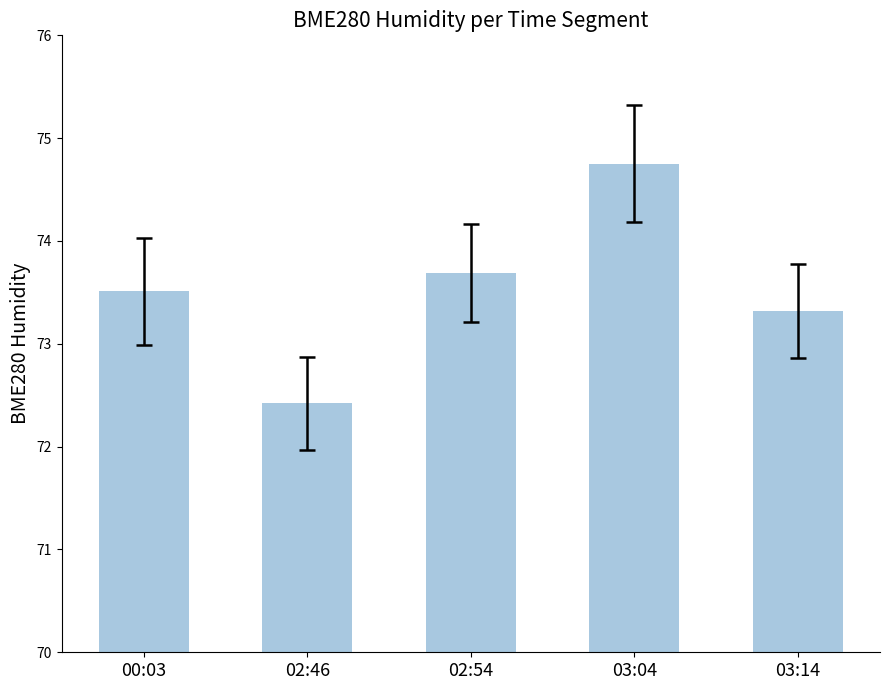

At which category does the chart reach its peak across all series?

03:04